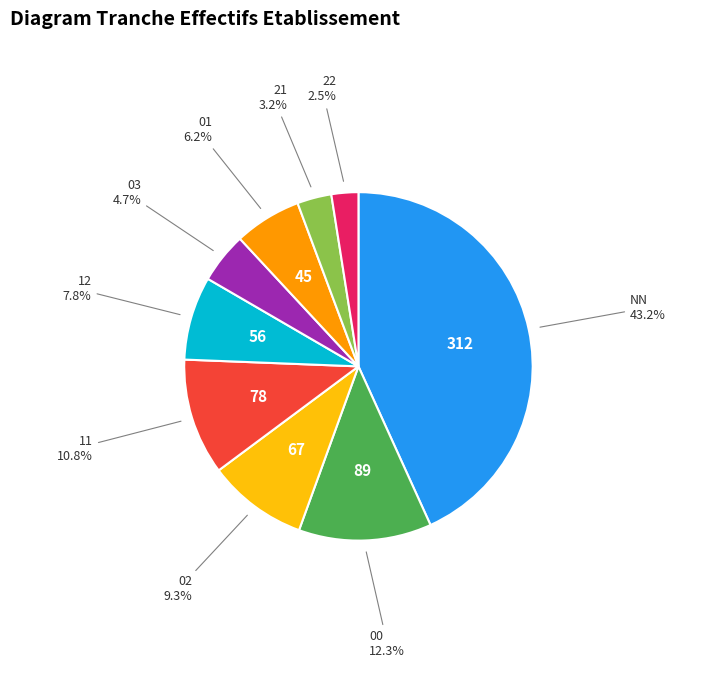

Does any single category account for the majority?

No